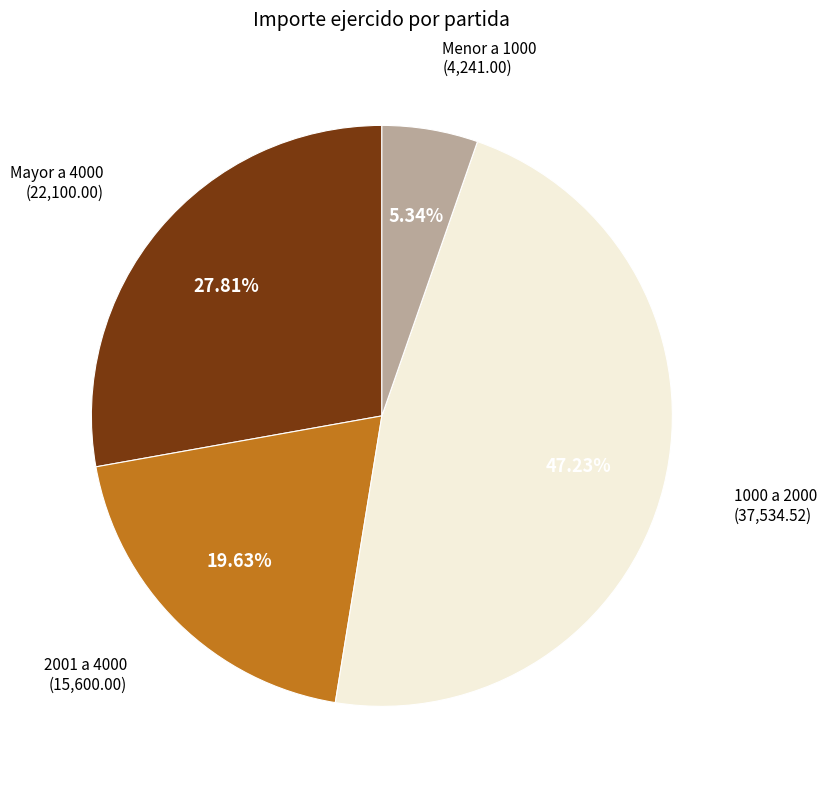

Is there a majority slice in this chart?

No